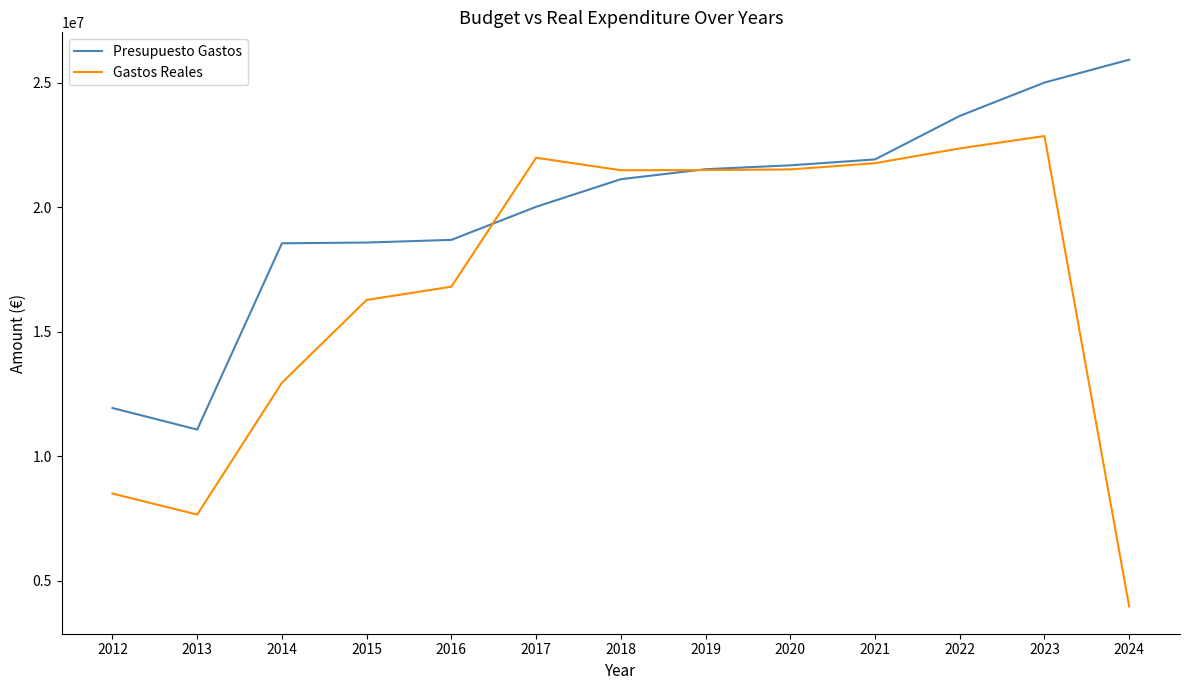

What is the lowest value of the Presupuesto Gastos series?

11072397.0